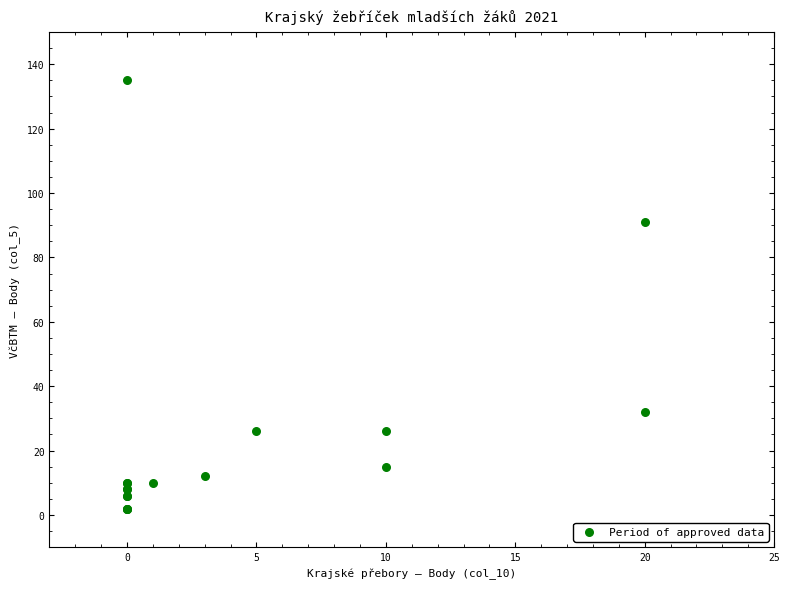

What Y value in the scatter plot is closest to 68?

91